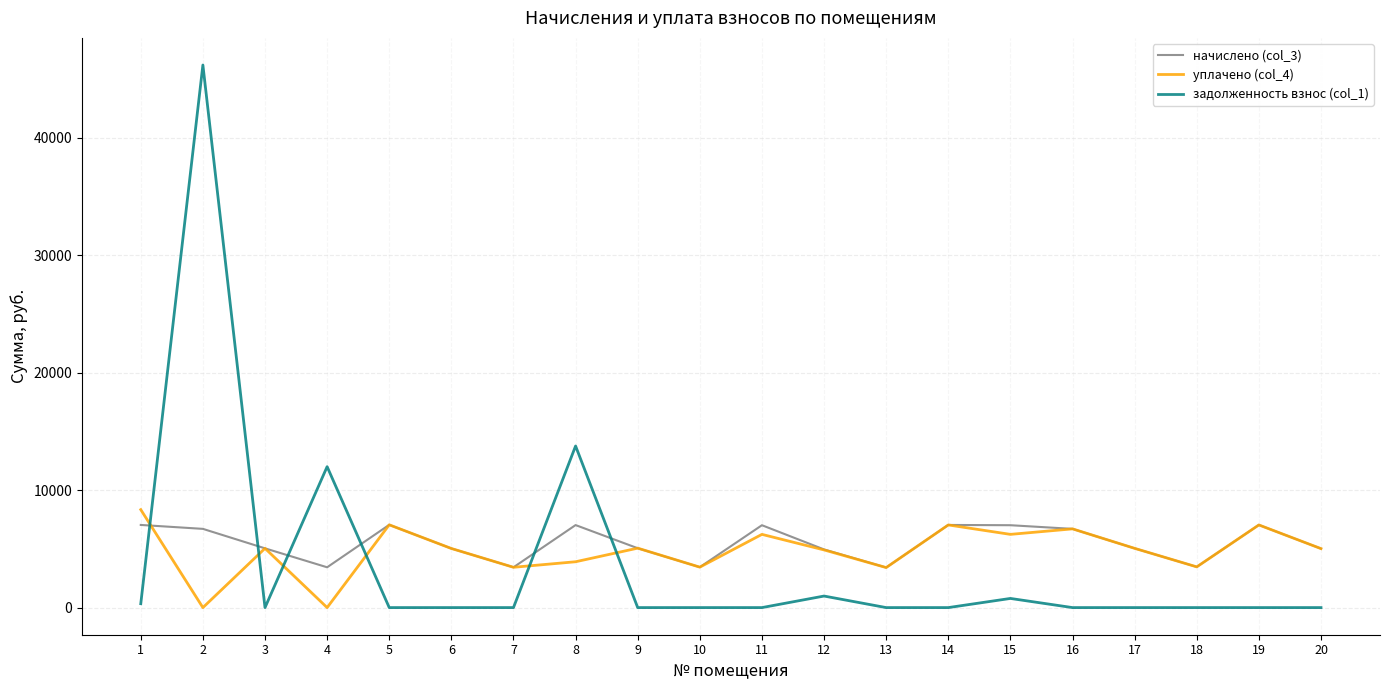

At which label does уплачено (col_4) reach its peak?

1